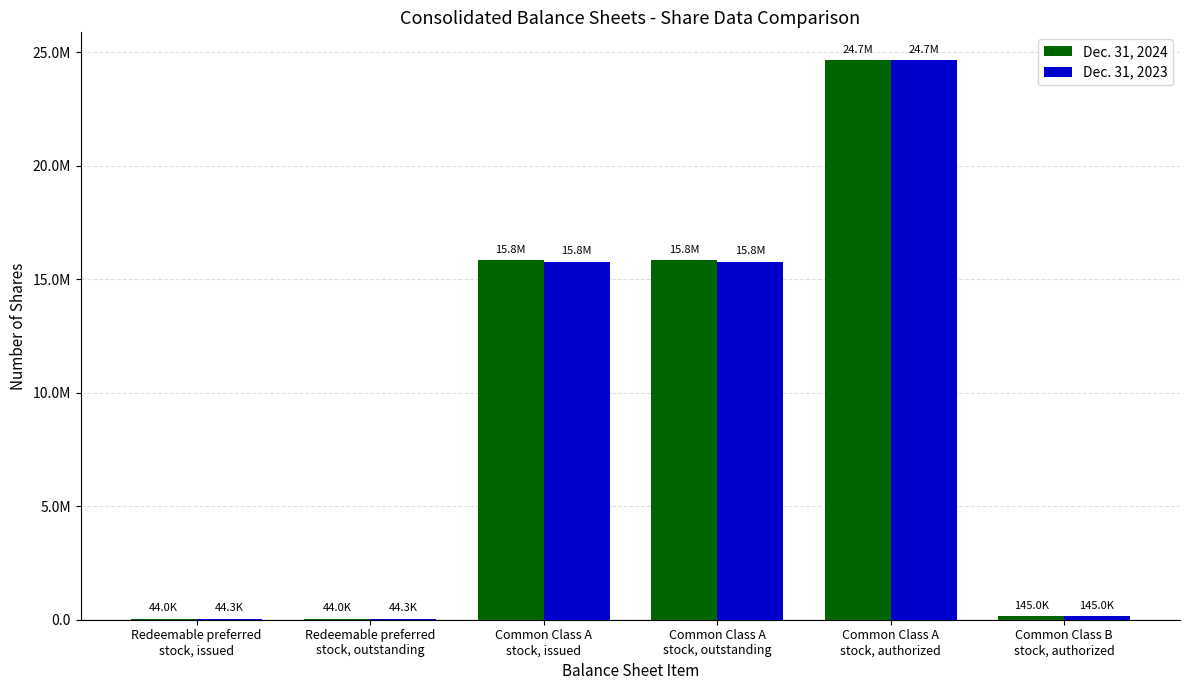

What are all the series names shown in the legend?

Dec. 31, 2024, Dec. 31, 2023